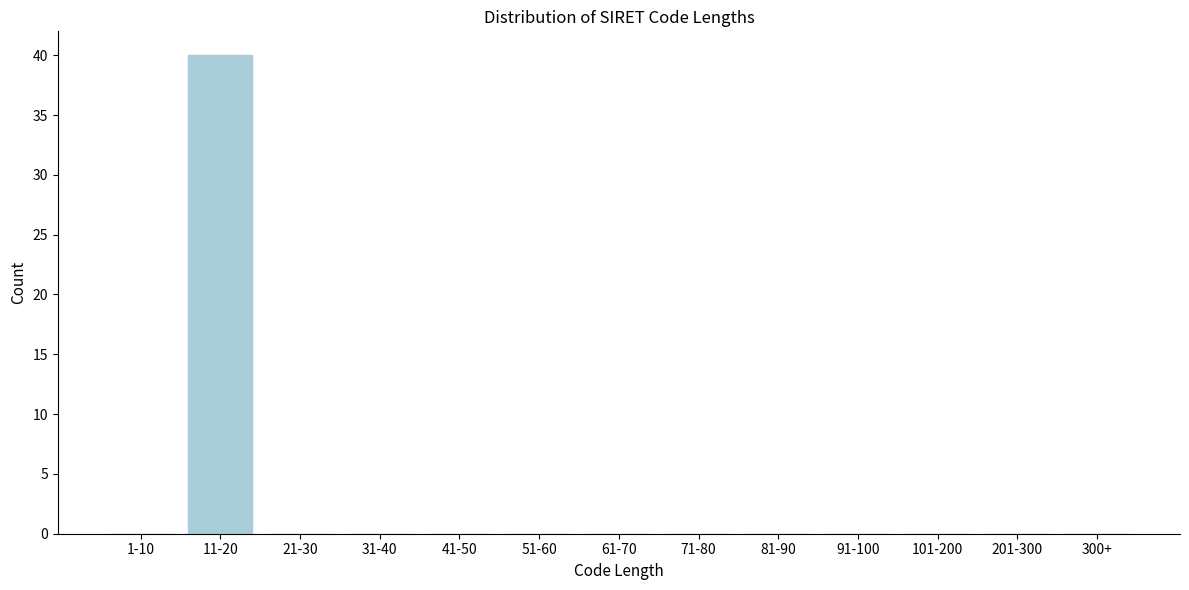

Reading right to left, what are all the values shown in this chart?

300+=0	201-300=0	101-200=0	91-100=0	81-90=0	71-80=0	61-70=0	51-60=0	41-50=0	31-40=0	21-30=0	11-20=40	1-10=0